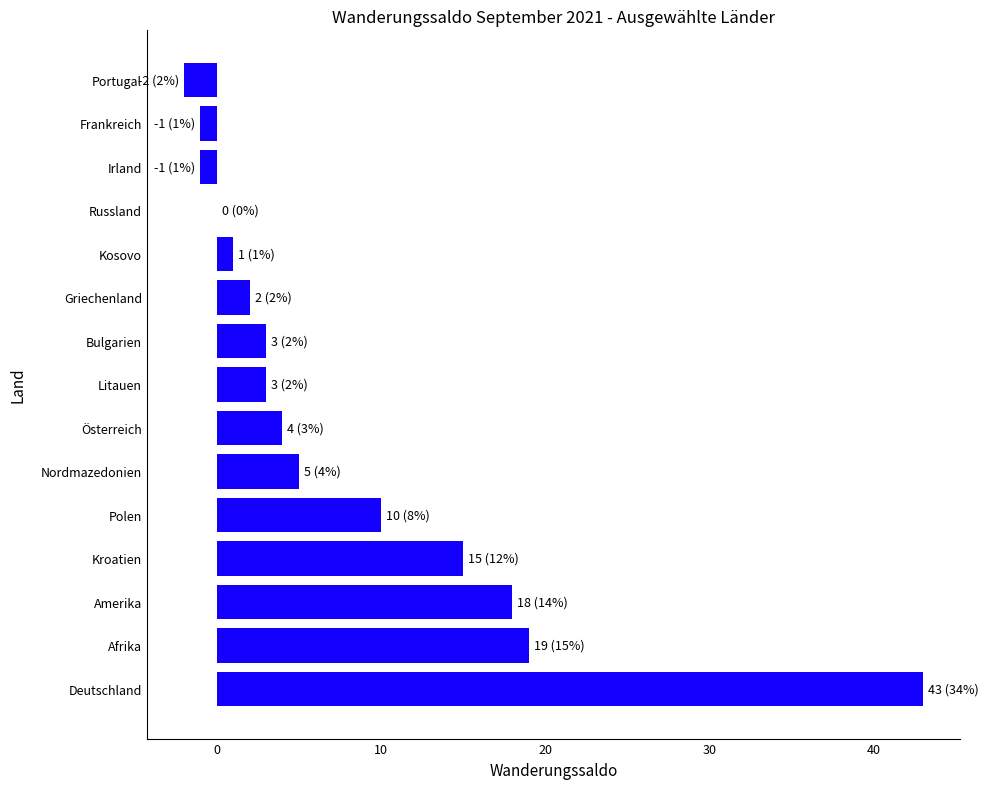

What is the sum of all values?

119